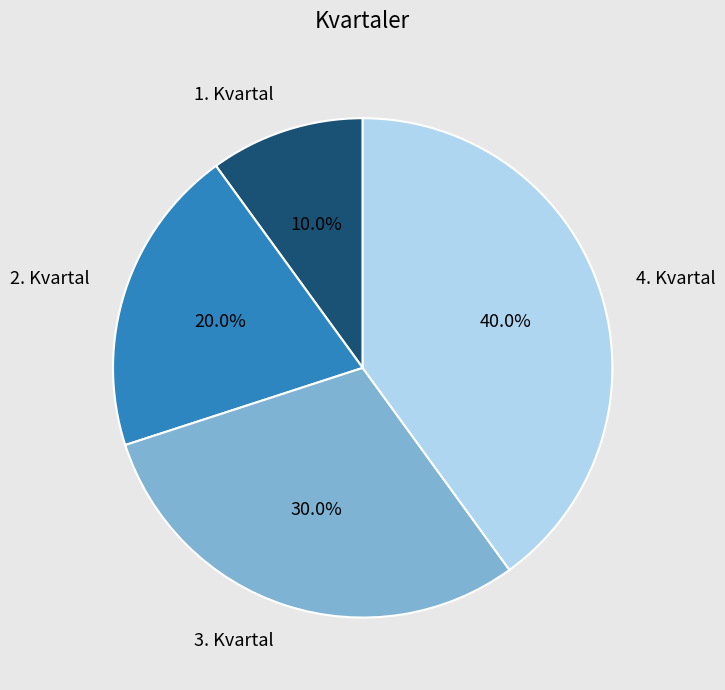

Does 4. Kvartal account for over 50% of the chart?

No